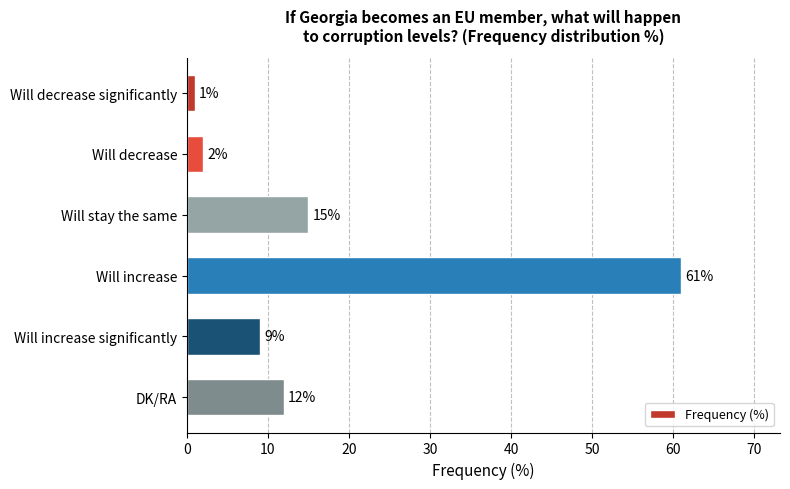

Reading bottom to top, what are all the values shown in this chart?

12	9	61	15	2	1